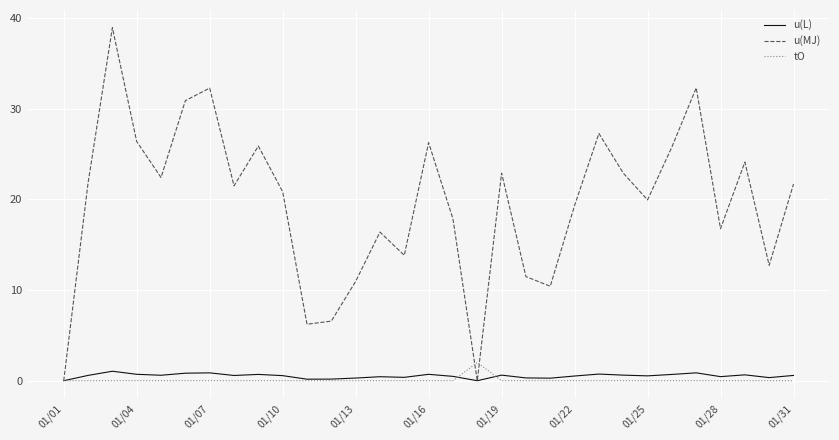

What is the highest value of the u(MJ) series?

38.9